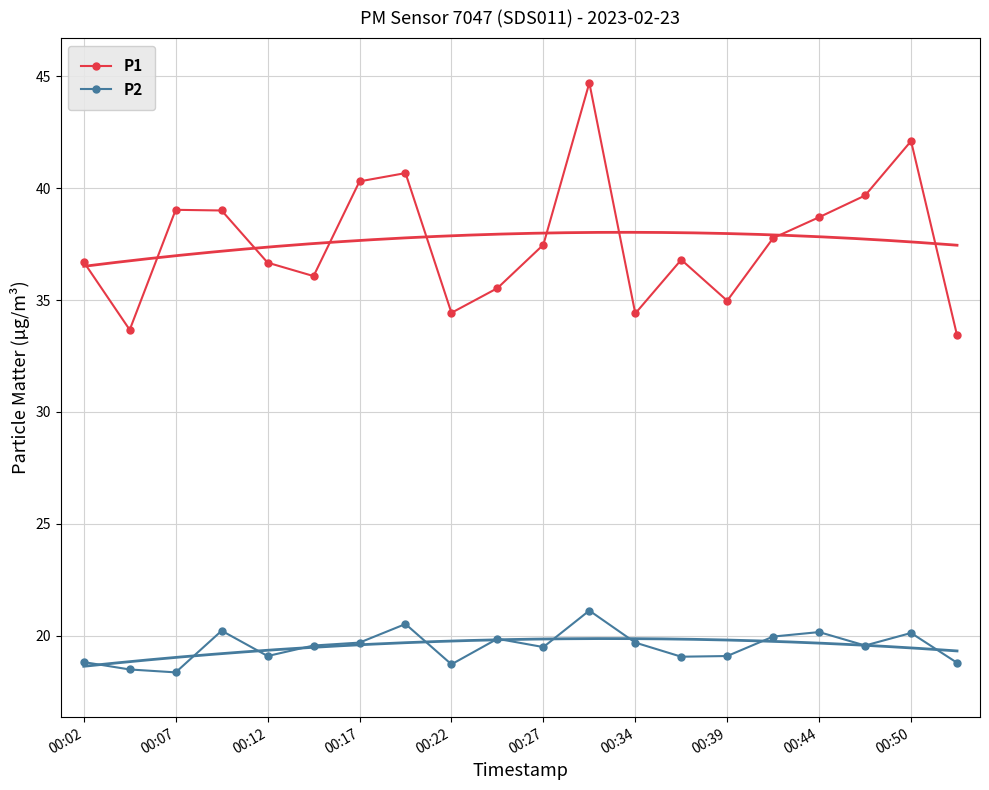

Is this an area chart (filled region under the line)?

No